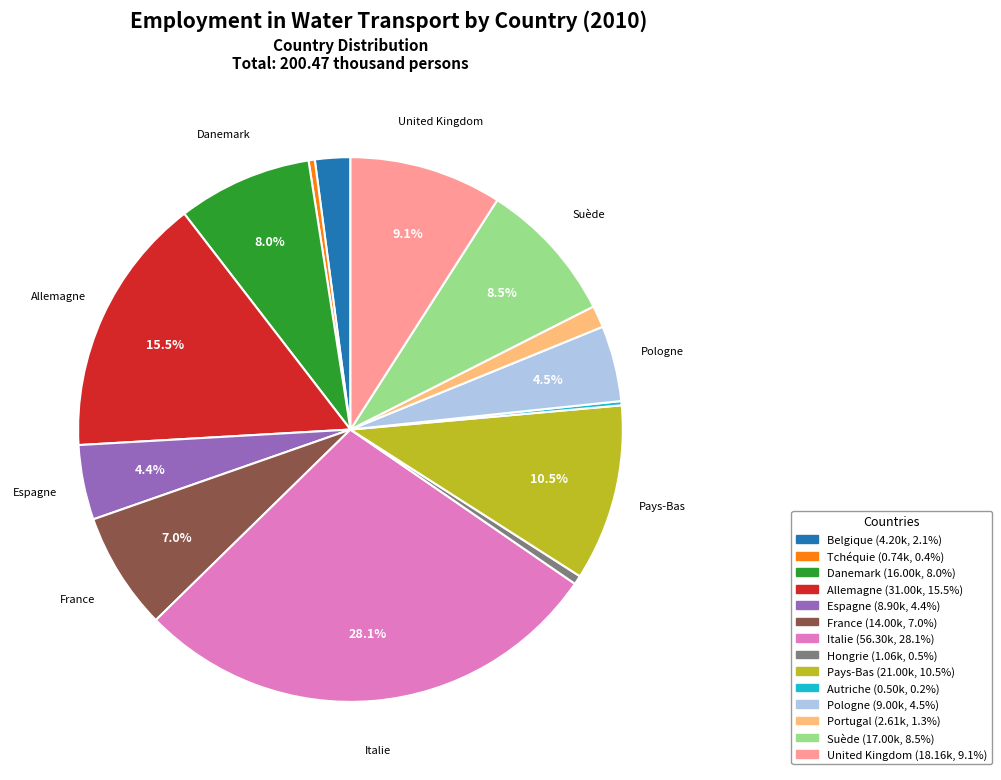

What is the ratio of the value at France to the value at Pays-Bas?

0.7